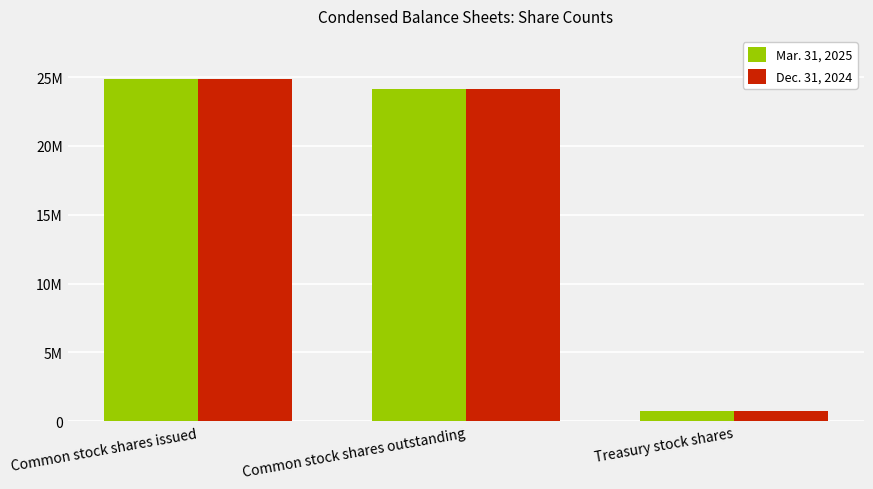

What are all the series names shown in the legend?

Mar. 31, 2025, Dec. 31, 2024